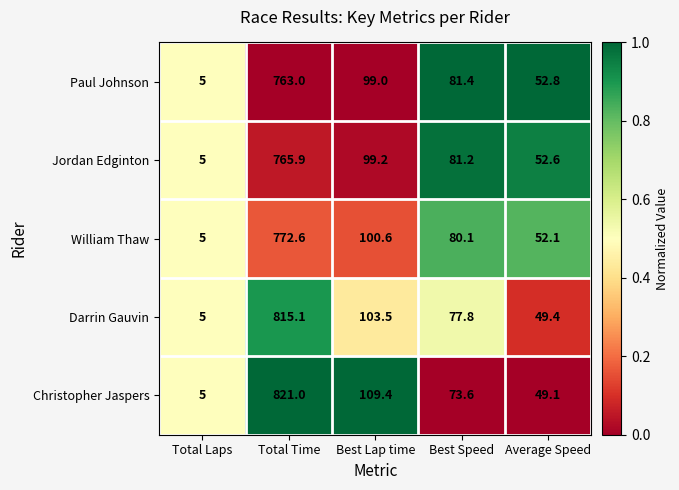

Reading left to right, list all the values displayed in this chart.

Paul Johnson: 5.0	763.0	99.0	81.4	52.8
Jordan Edginton: 5.0	765.9	99.2	81.2	52.6
William Thaw: 5.0	772.6	100.6	80.1	52.1
Darrin Gauvin: 5.0	815.1	103.5	77.8	49.4
Christopher Jaspers: 5.0	821.0	109.4	73.6	49.1